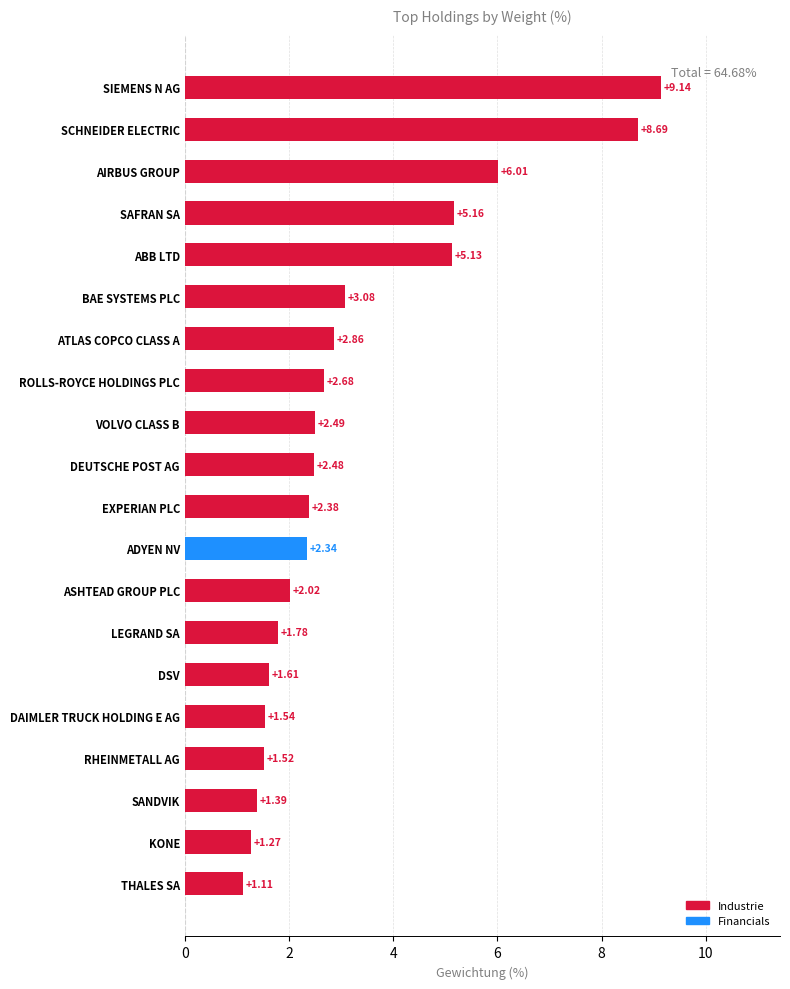

What is the difference between the maximum and minimum values?

8.0